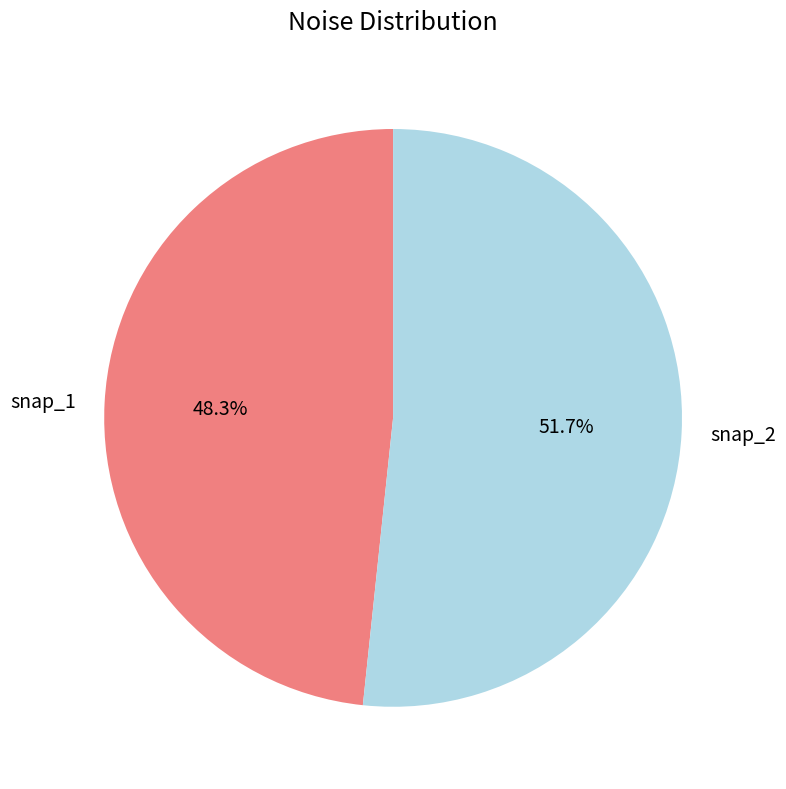

Is there a majority slice in this chart?

Yes